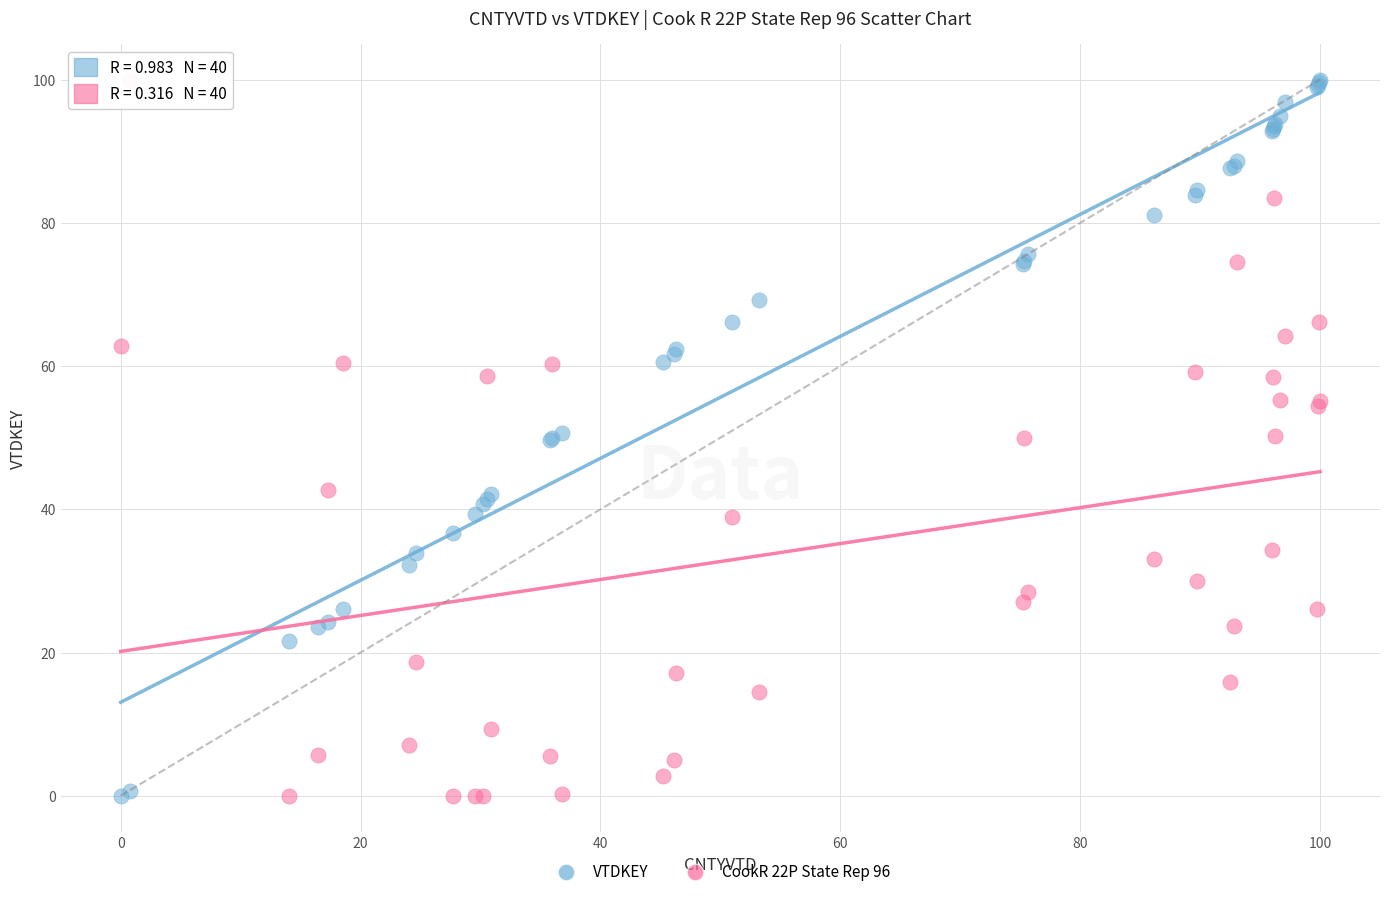

What is the X range (max minus min) for the scatter plot?

100.0